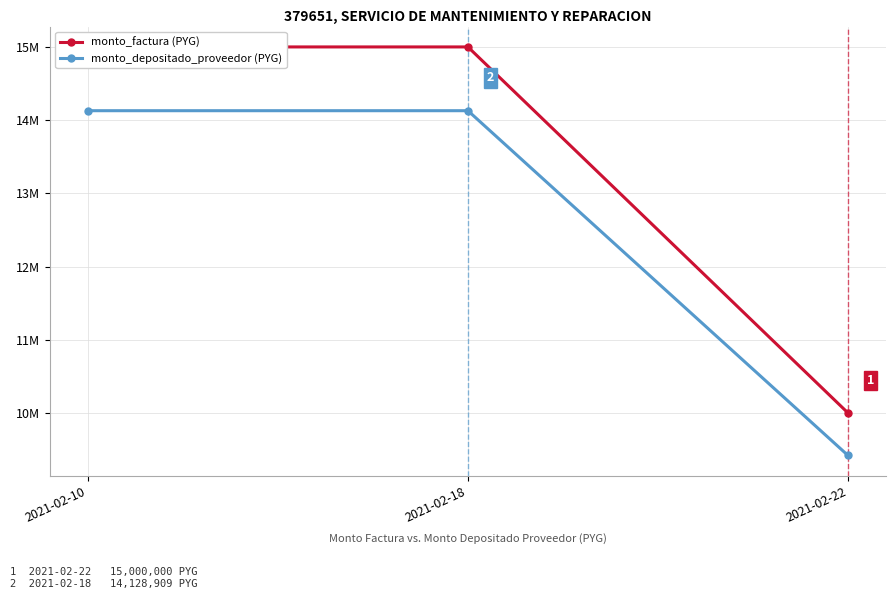

Rank the series by their average value, from lowest to highest.

monto_depositado_proveedor, monto_factura